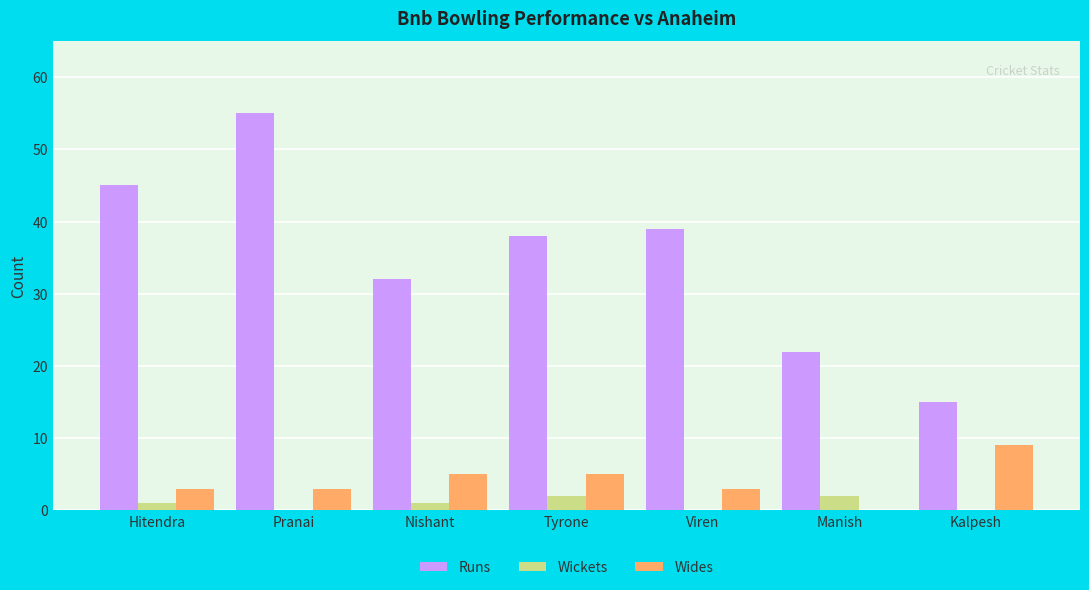

What is the maximum value shown in the chart?

55